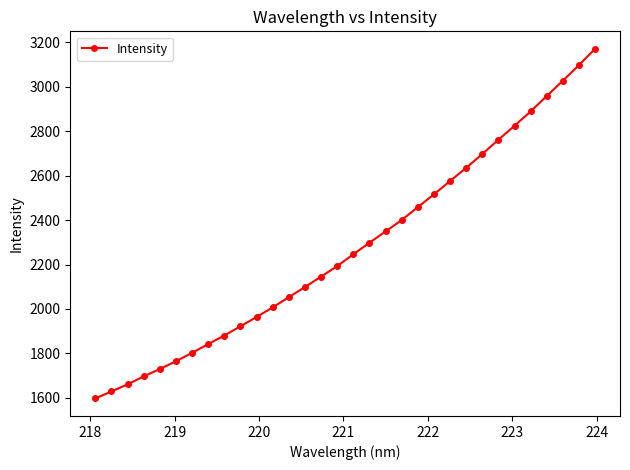

What is the difference between the maximum and second lowest values?

1543.2